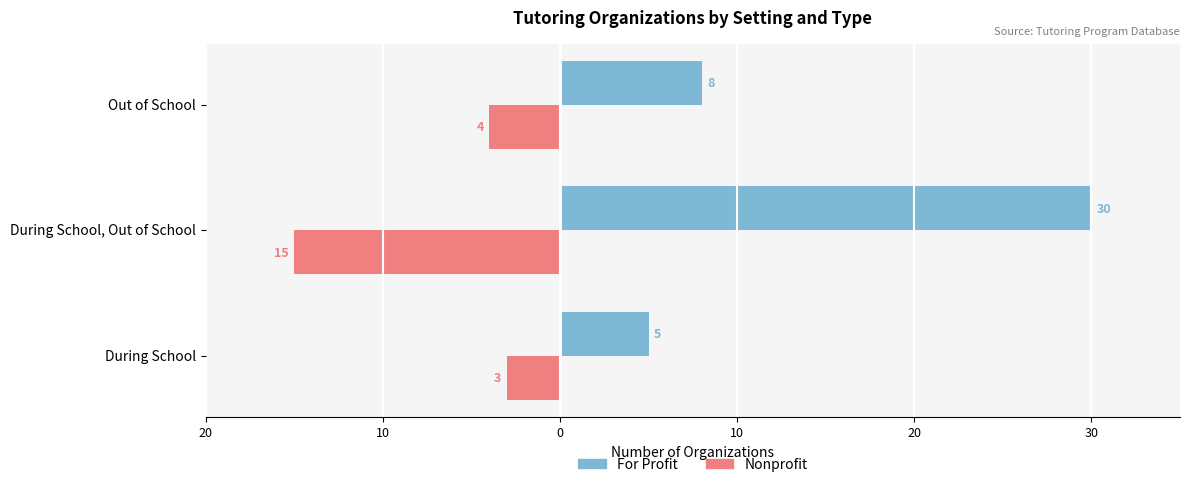

What are all the series names shown in the legend?

For Profit, Nonprofit